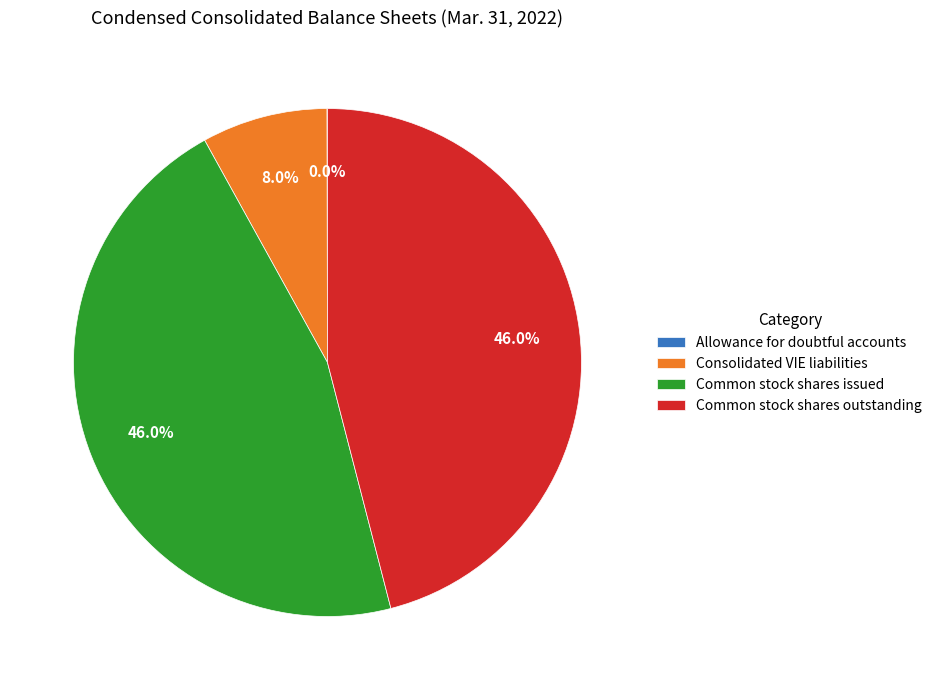

What percentage do Common stock shares outstanding and Common stock shares issued together represent?

92.0%